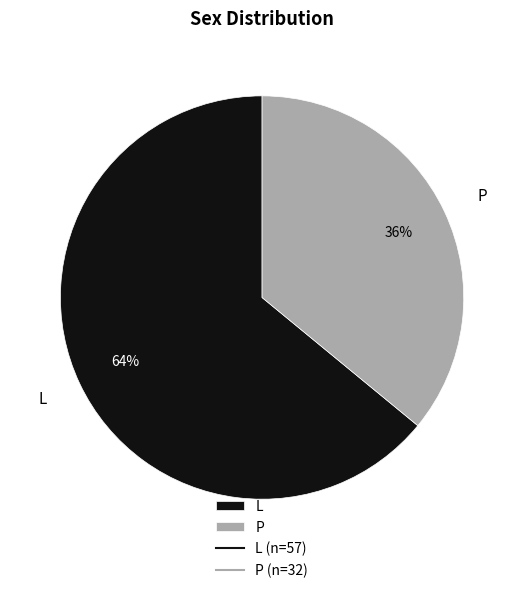

To the nearest percent, what is the average slice percentage?

50%